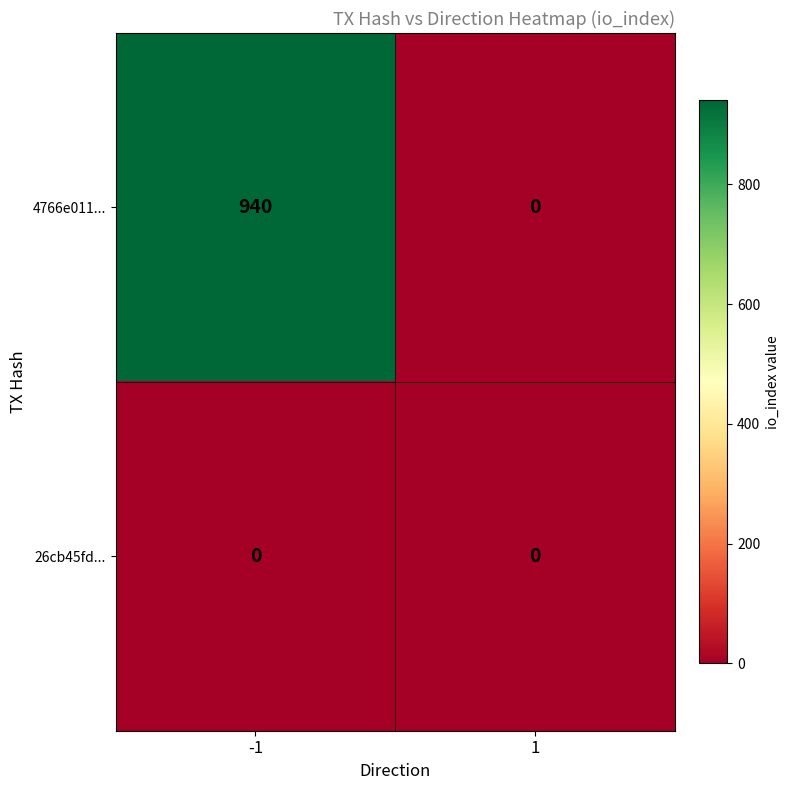

Rank the series at -1 from highest to lowest value.

4766e011..., 26cb45fd...